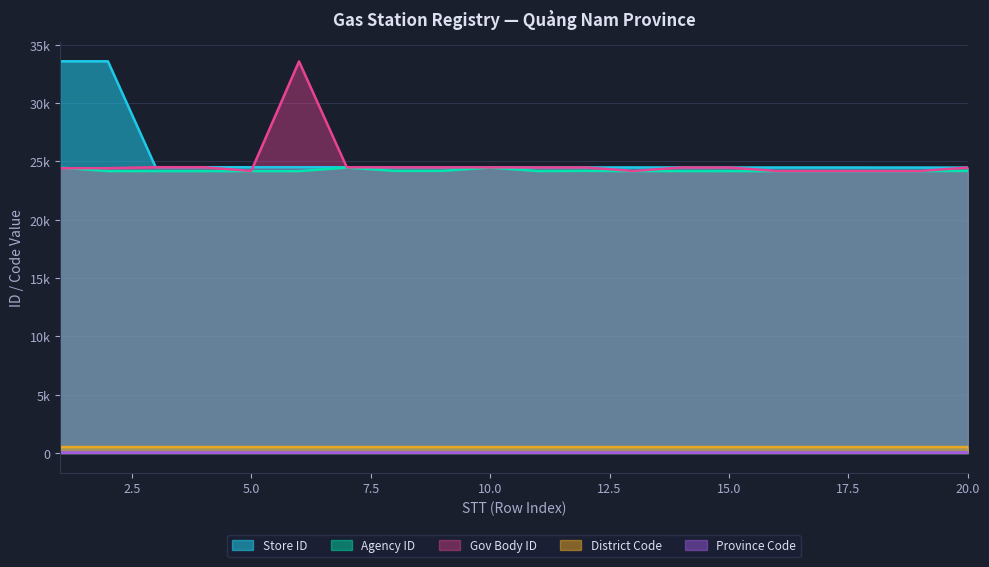

Does the chart have visible grid lines?

Yes